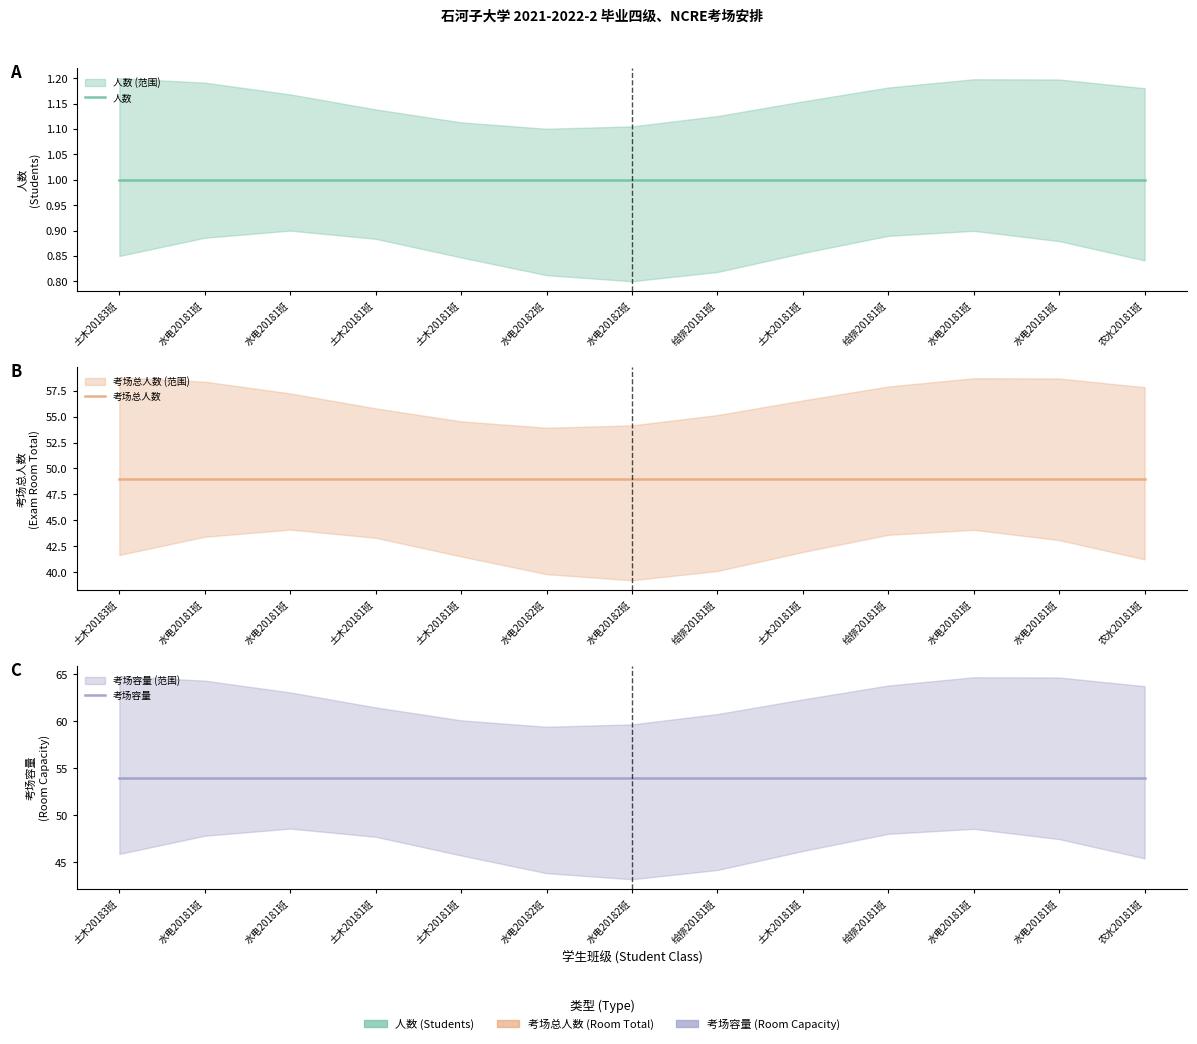

Is this an area chart (filled region under the line)?

No